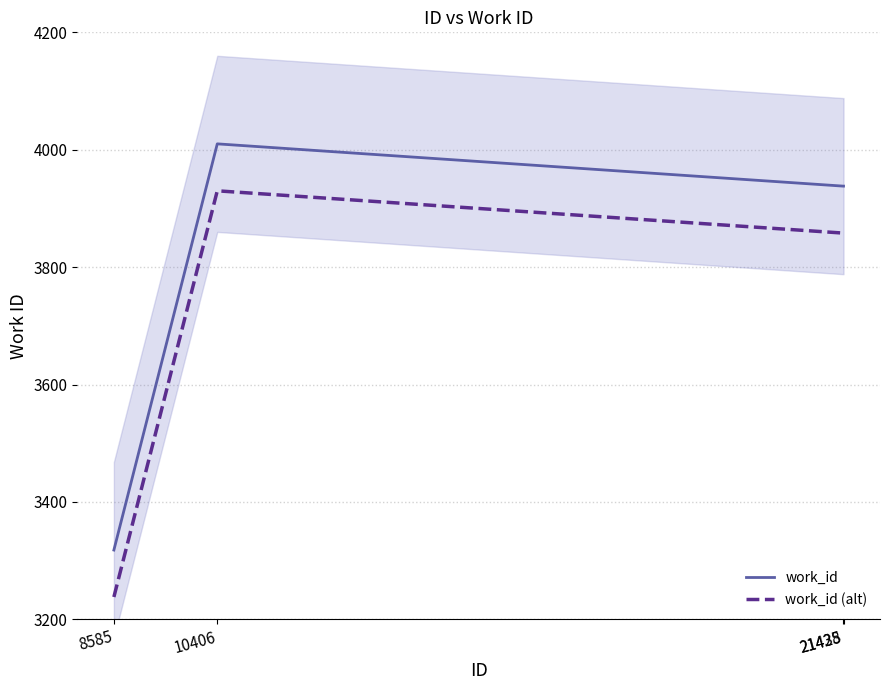

Where is the first local maximum for work_id?

10406